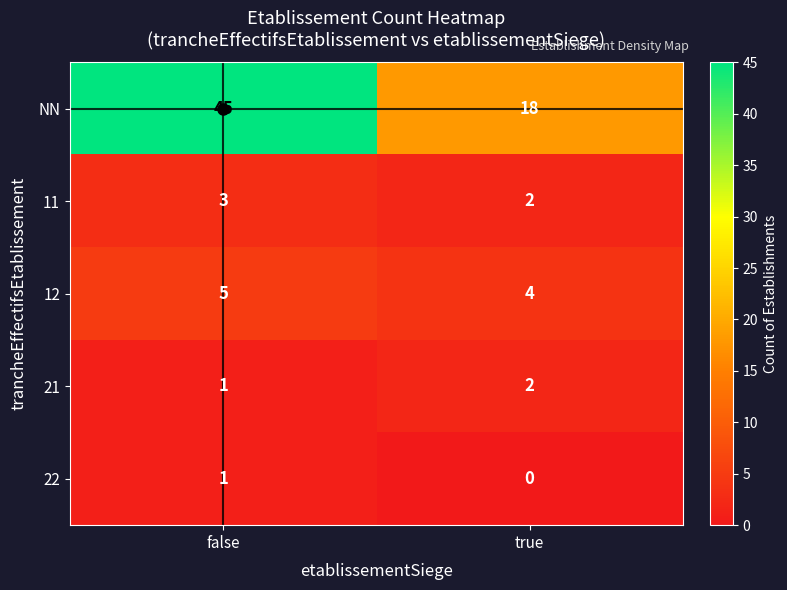

At how many categories does at least one series exceed 22?

1